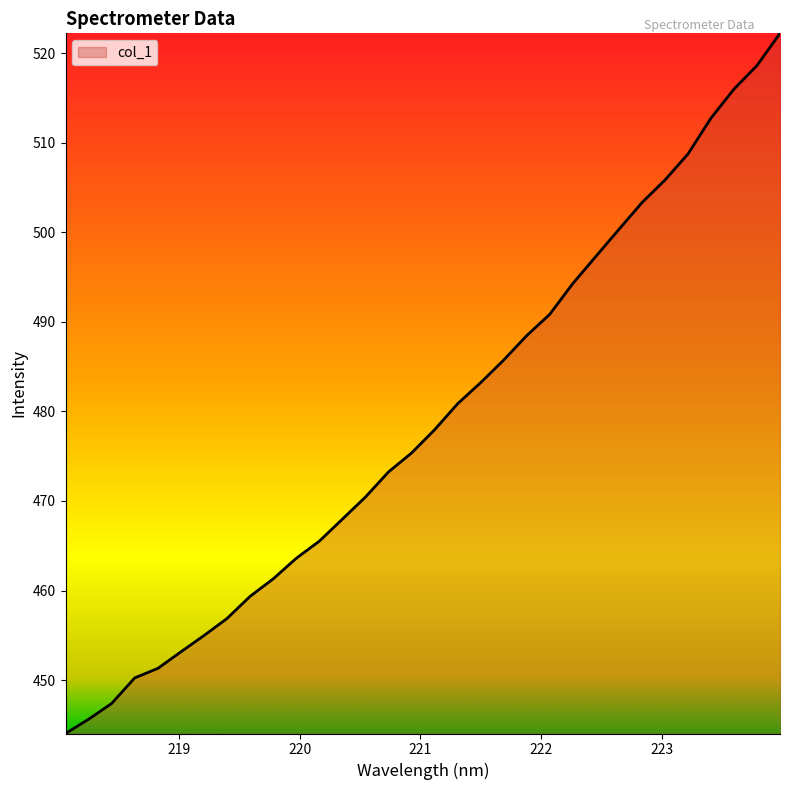

What is the smallest value displayed?

444.0